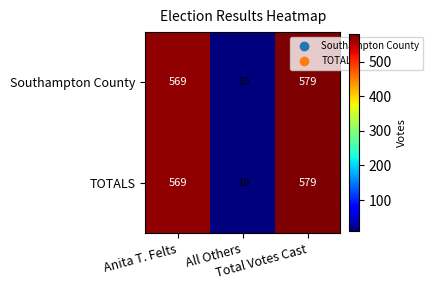

What is the sum of all TOTALS values?

1158